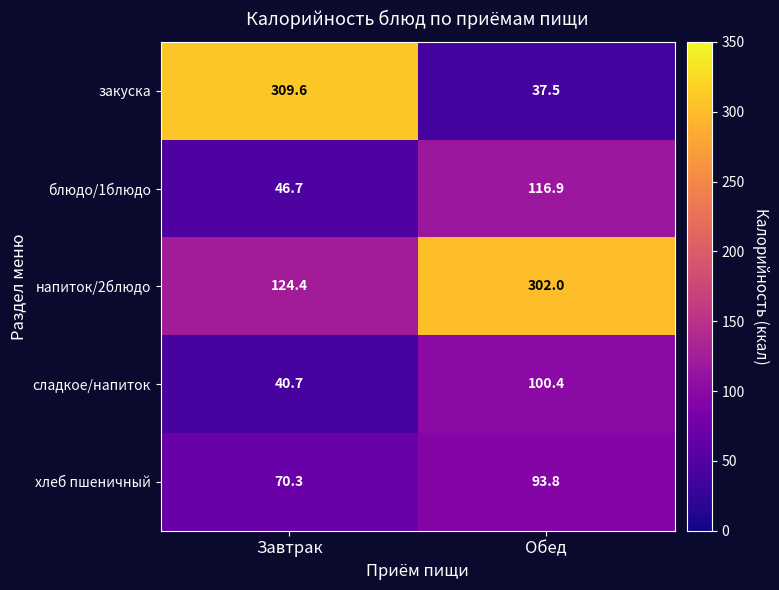

Reading left to right, what are all the values shown in this chart?

закуска: 309.6	37.5
блюдо/1блюдо: 46.7	116.9
напиток/2блюдо: 124.4	302.0
сладкое/напиток: 40.7	100.4
хлеб пшеничный: 70.3	93.8